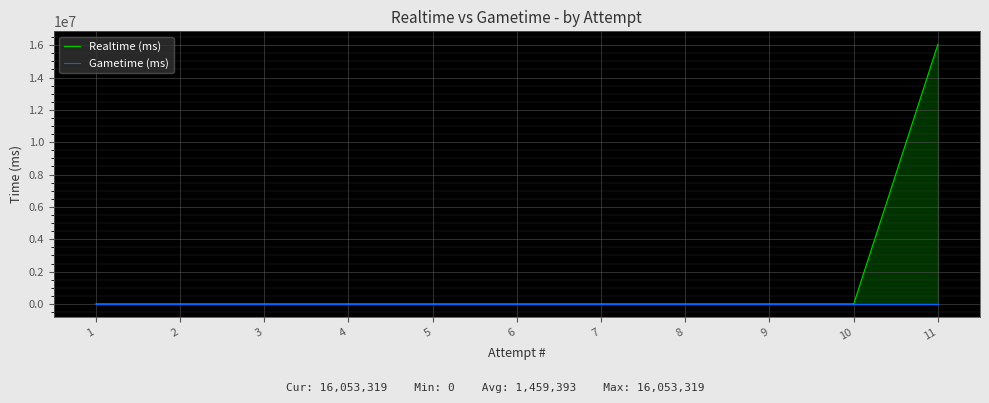

Where is Gametime (ms) nearest to the value 0?

11